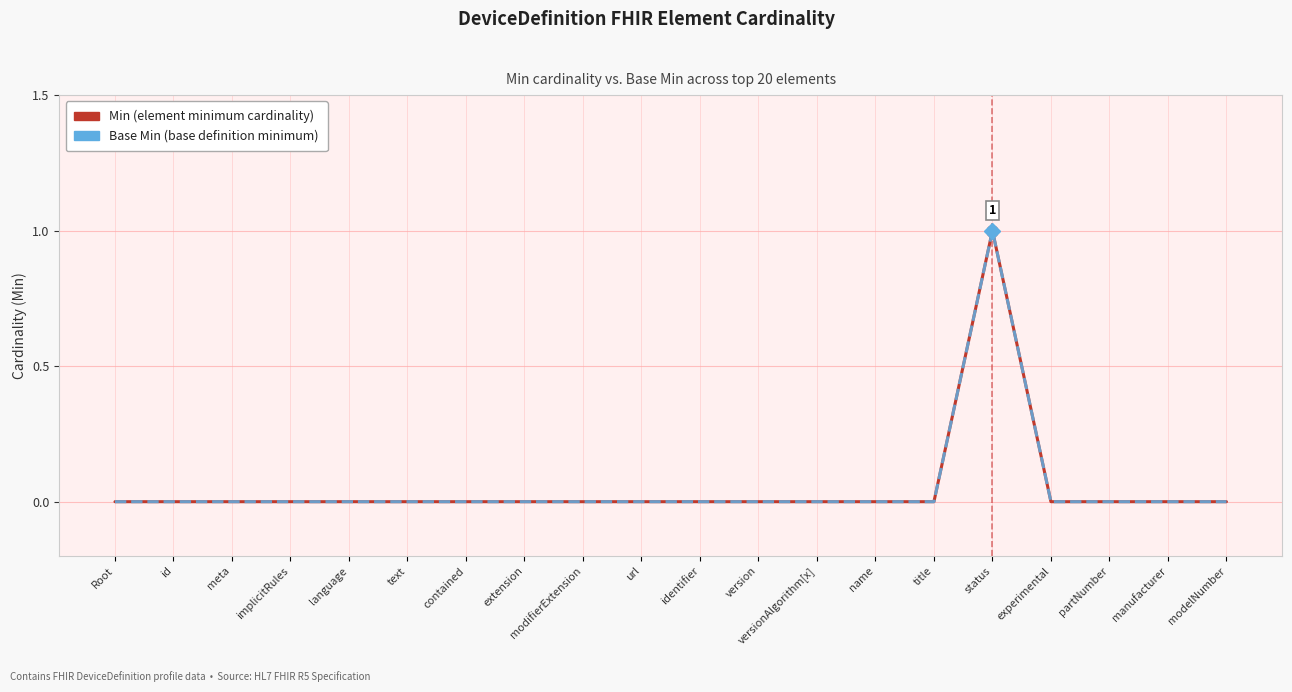

Which has a higher value, modifierExtension or contained?

modifierExtension